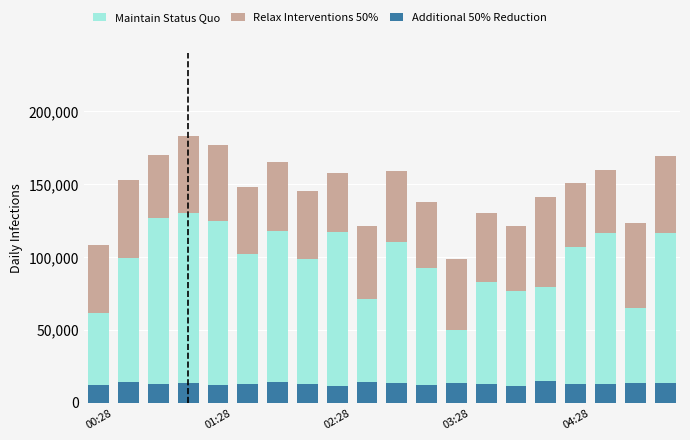

Reading left to right, transcribe all the data shown in this chart.

Maintain Status Quo: 61779.3	99165.2	126527.3	130000.0	124364.8	101709.3	118068.1	98414.7	117368.4	70989.0	109901.4	92385.1	50000.0	82679.3	76726.0	79486.4	106555.9	116668.8	65137.5	116185.4
Relax Interventions 50%: 46130.0	53445.0	43505.0	53025.0	52325.0	46200.0	47250.0	46900.0	40320.0	49945.0	48930.0	45255.0	48755.0	47180.0	44555.0	61950.0	43995.0	43225.0	58100.0	52955.0
Additional 50% Reduction: 12384.0	14274.0	12726.0	13500.0	12384.0	12780.0	14274.0	12546.0	11124.0	13824.0	13500.0	12240.0	13410.0	12510.0	11520.0	15120.0	12510.0	12474.0	13680.0	13410.0